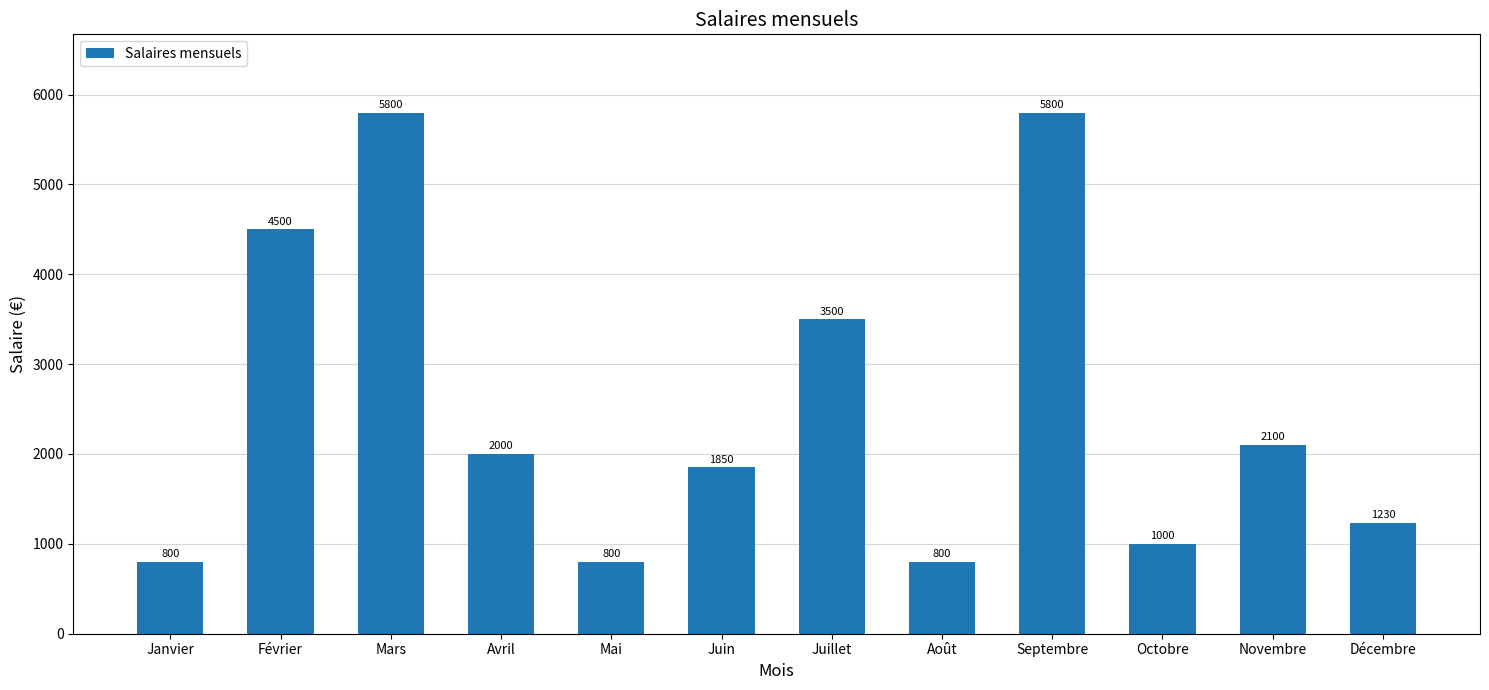

How many bars are there in total?

12